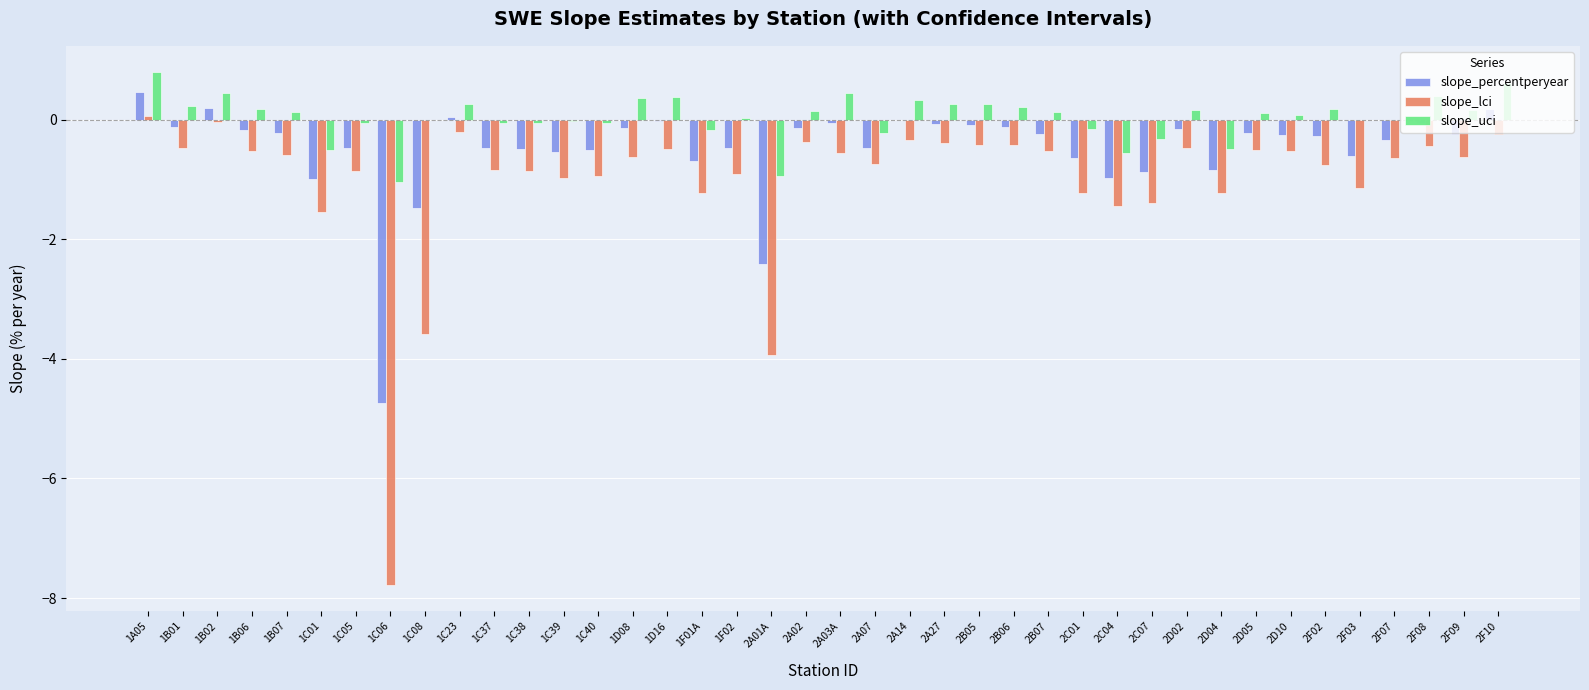

What is the average value of the slope_lci series?

-1.0